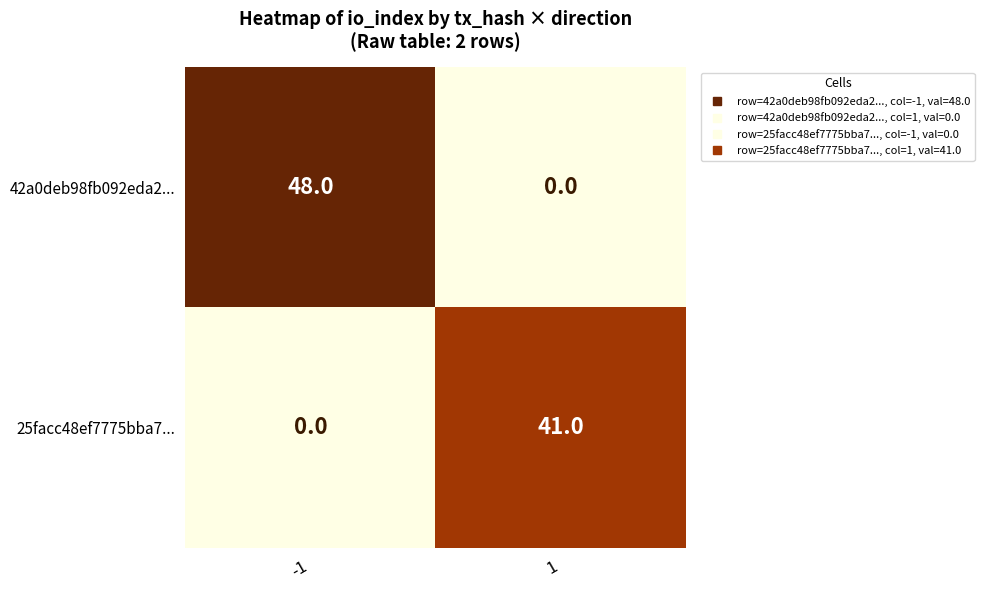

What is the average value of the 42a0deb98fb092eda2... series?

24